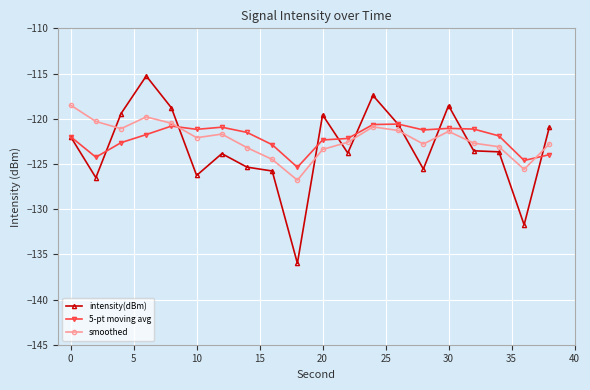

Which series has the widest spread of values?

intensity(dBm)